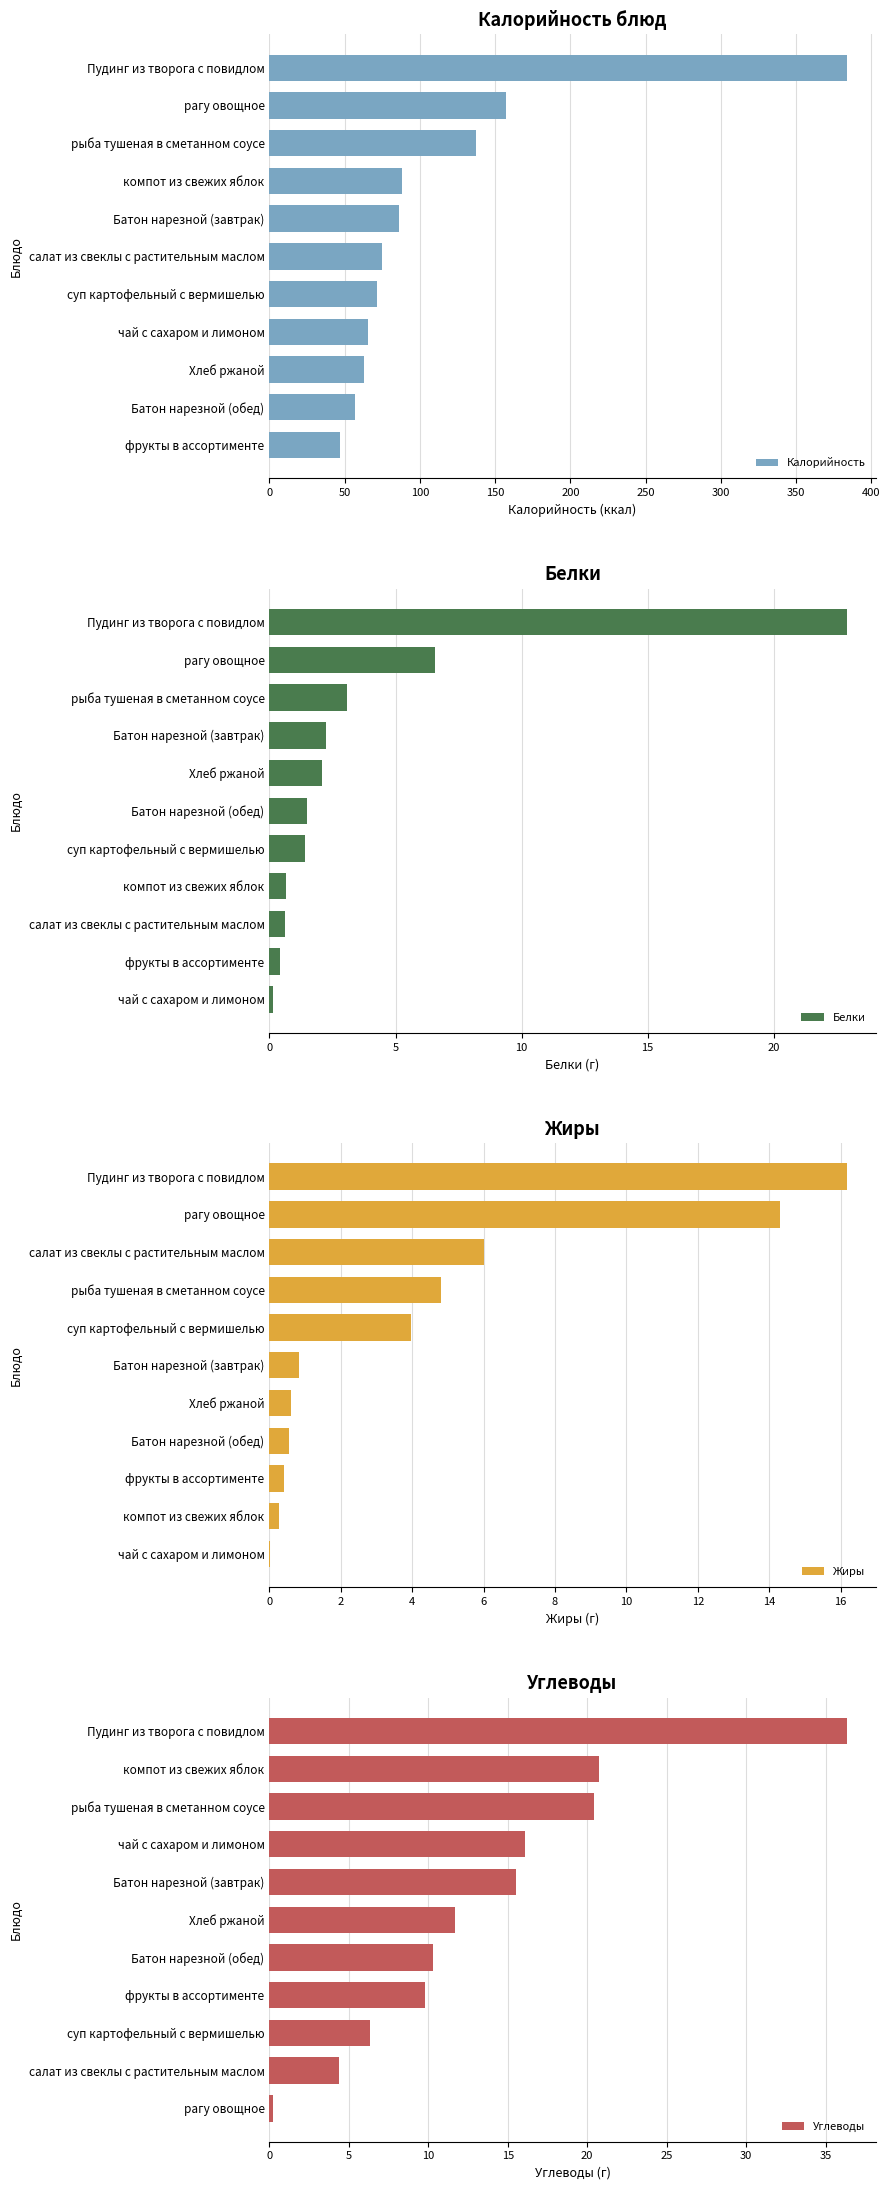

What is the lowest value of the Калорийность series?

47.0